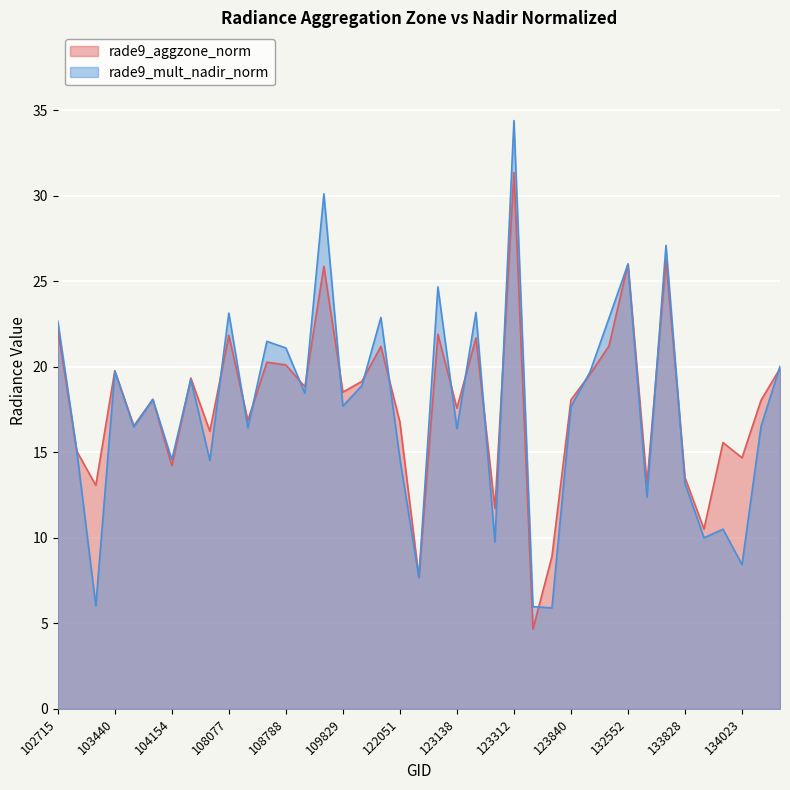

What is the difference between the rade9_aggzone_norm values at 124028 and 103440?

1.4